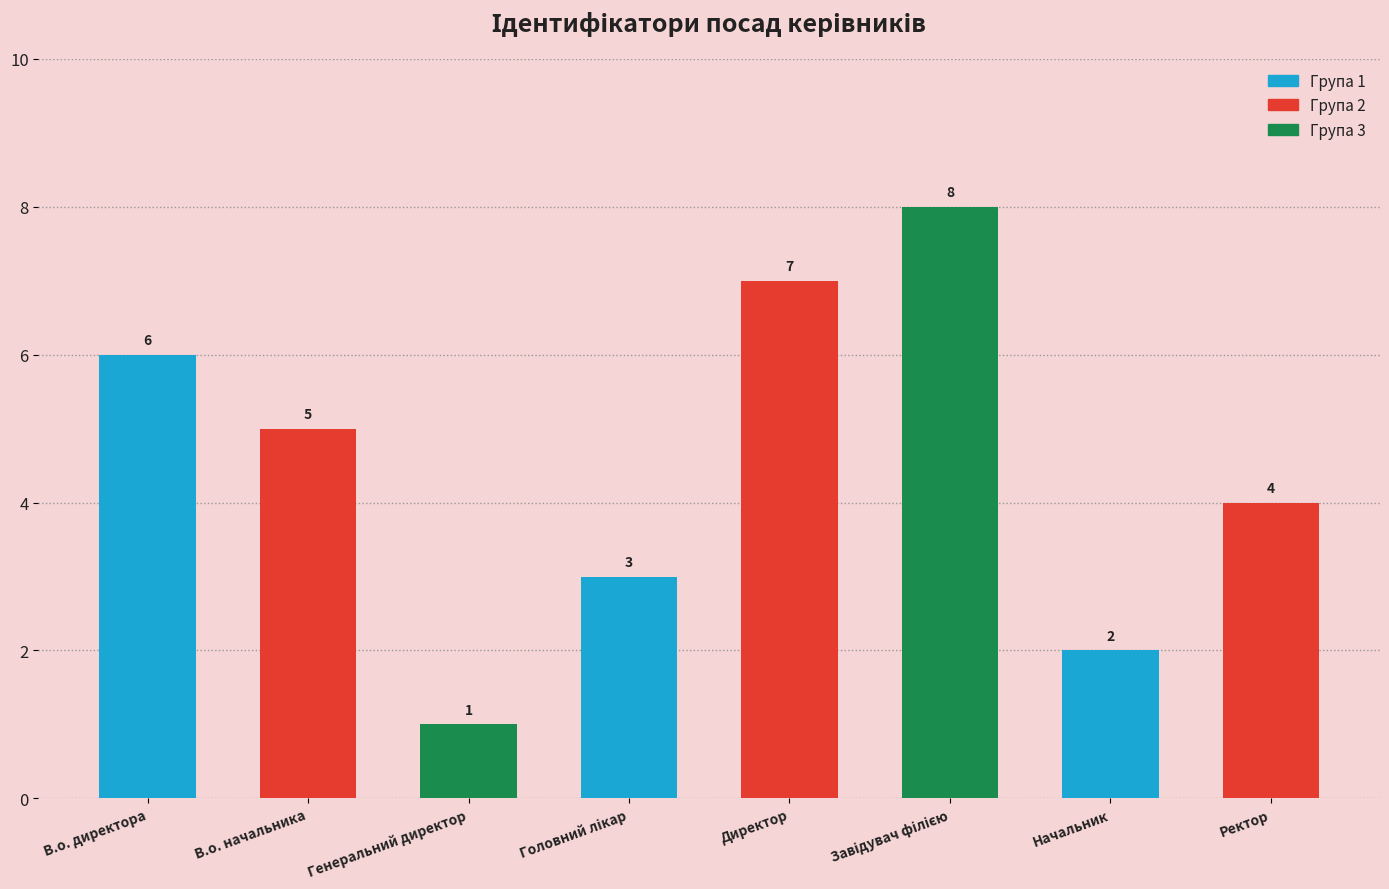

What is the difference between the maximum and minimum values?

7